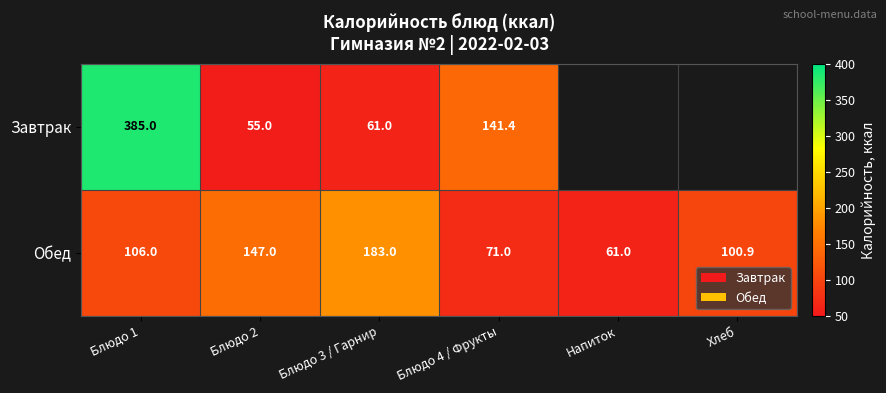

The value of Обед at Блюдо 1 is 106.0. True or false?

True